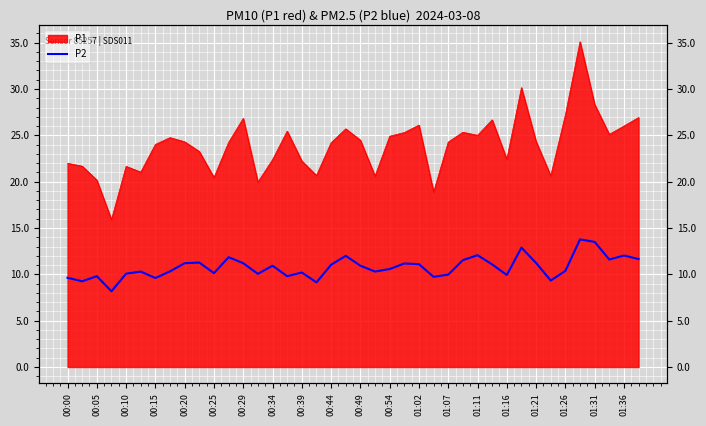

True or false: the data shows 11.2 at 23.

True